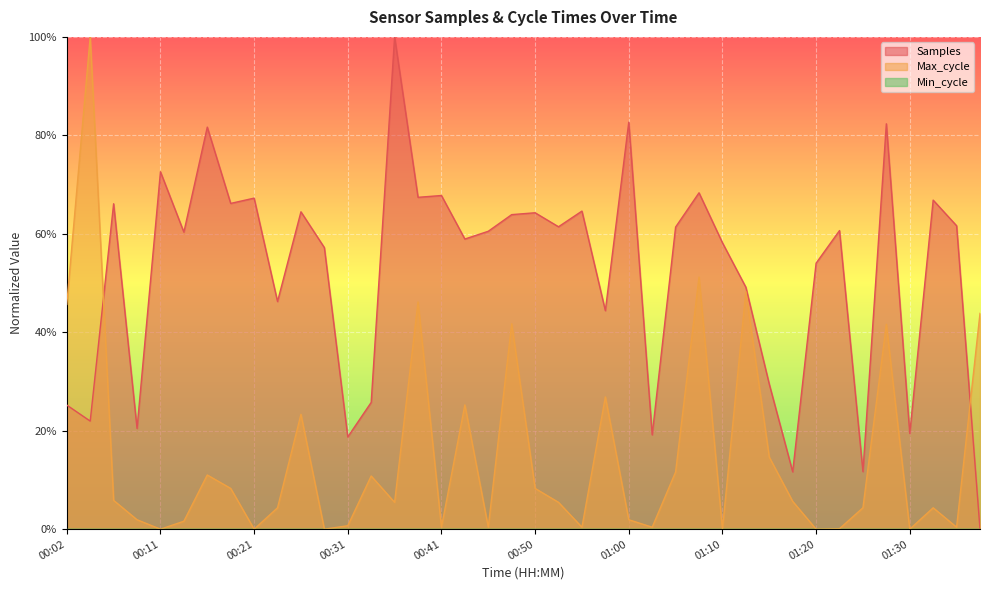

How many lines are shown in the chart?

2